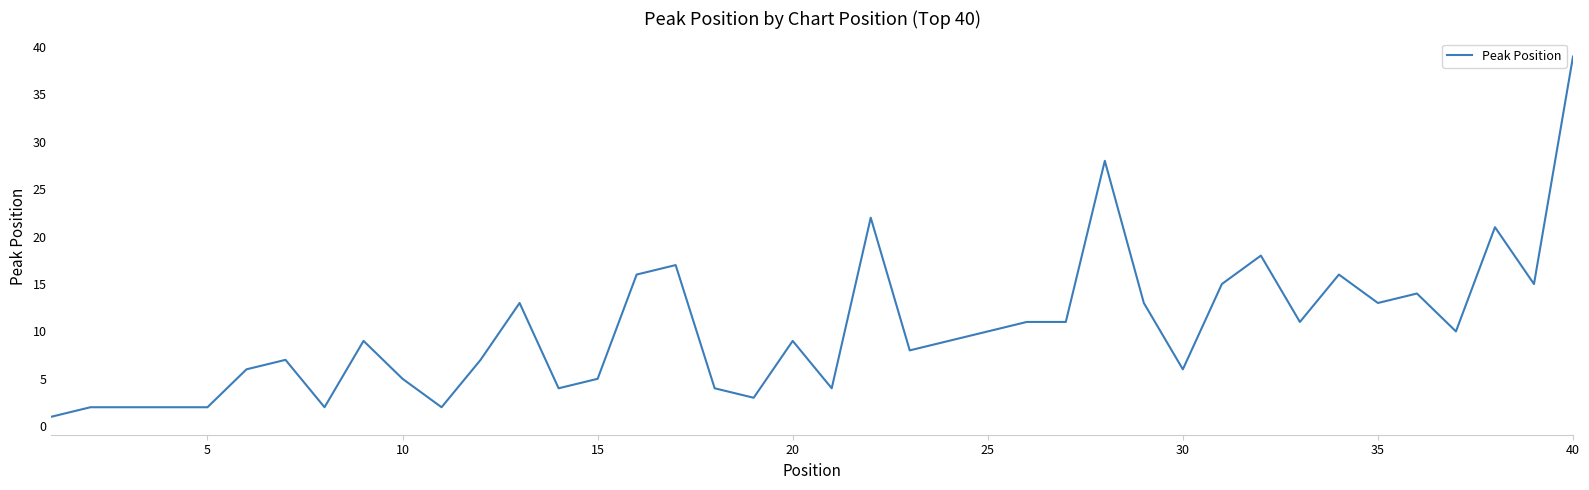

Does the chart have visible grid lines?

No